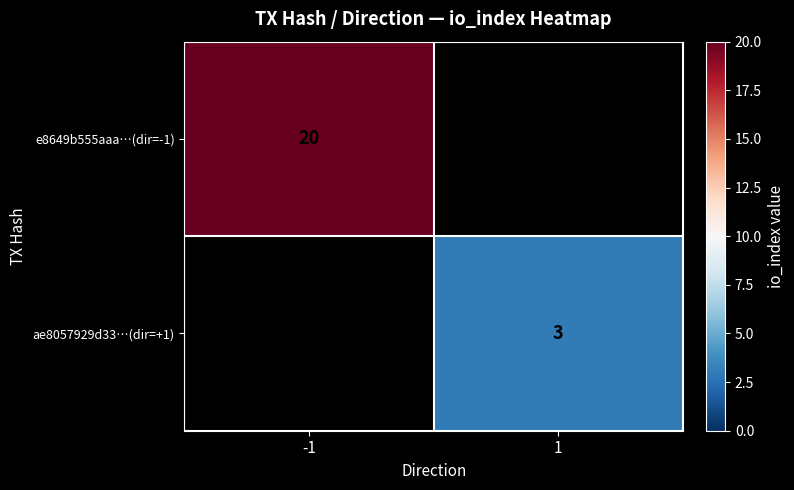

Is the value of ae8057929d33…(dir=+1) at 1 greater than the value of e8649b555aaa…(dir=-1) at -1?

No